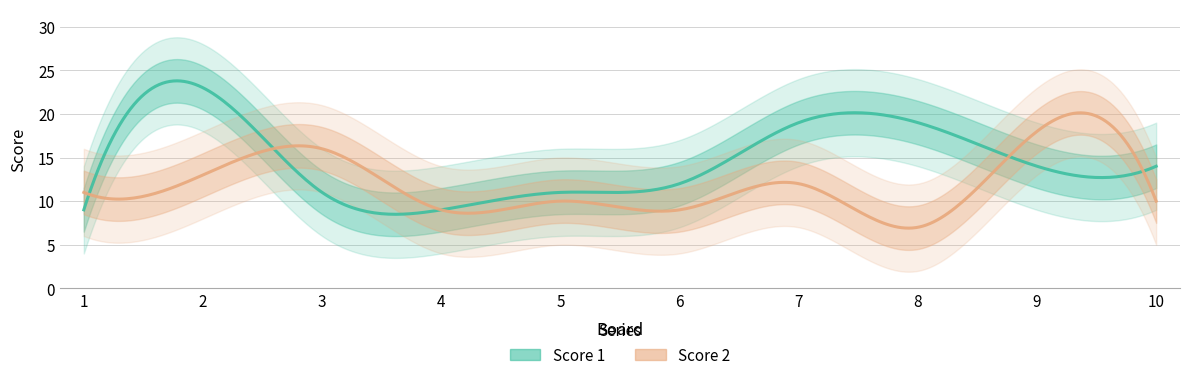

At which label is Score 1 closest to 16?

9